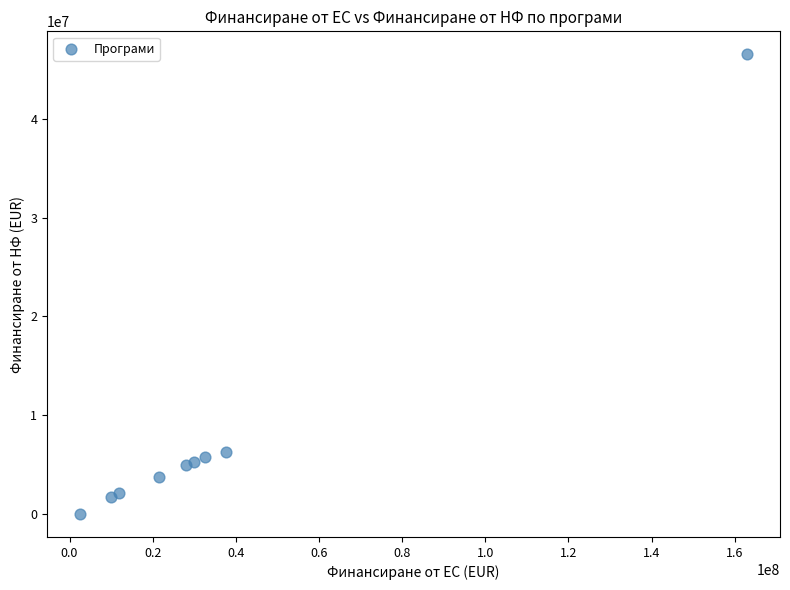

What is the range of X values (max minus min)?

160253769.5